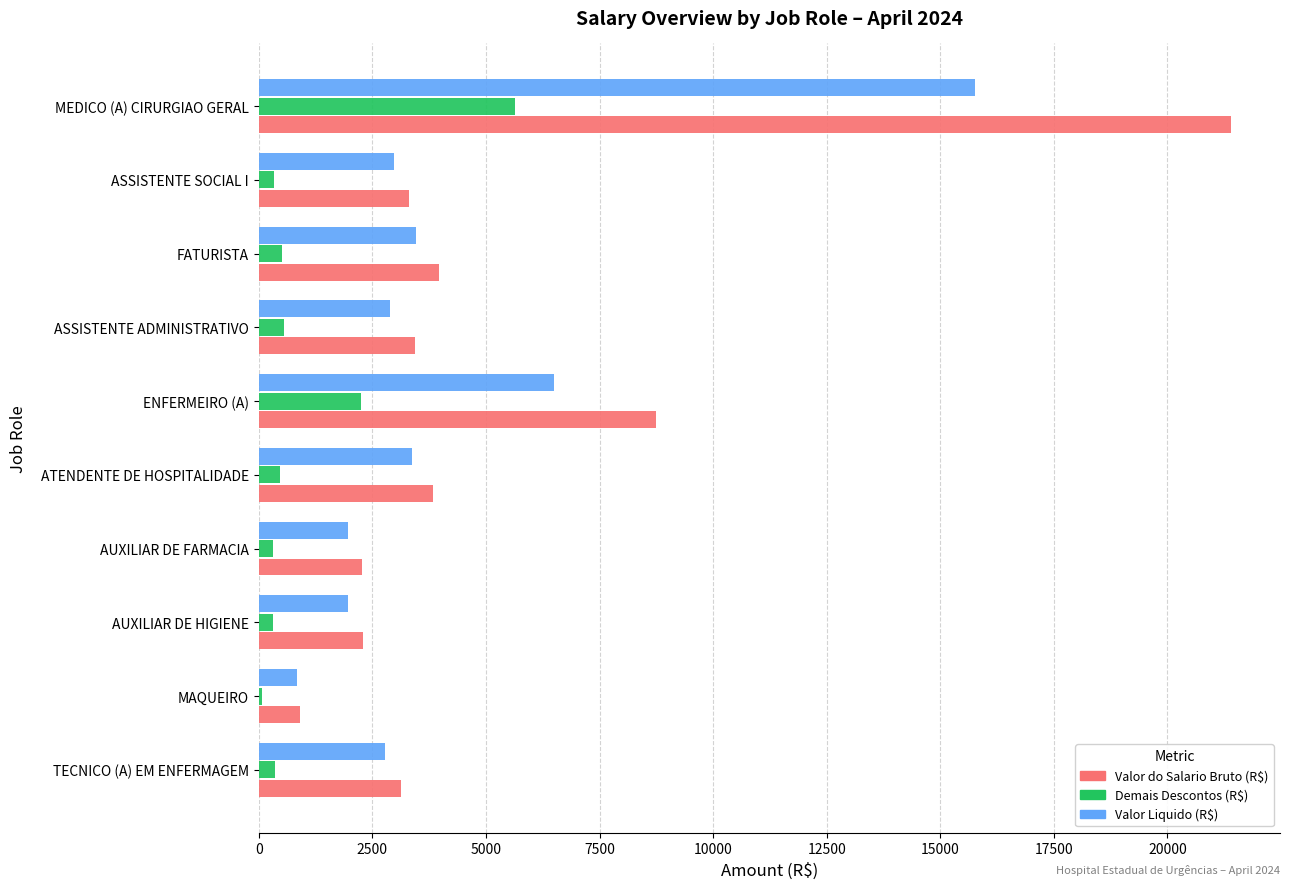

Which series has the largest total across all categories?

Valor do Salario Bruto (R$)